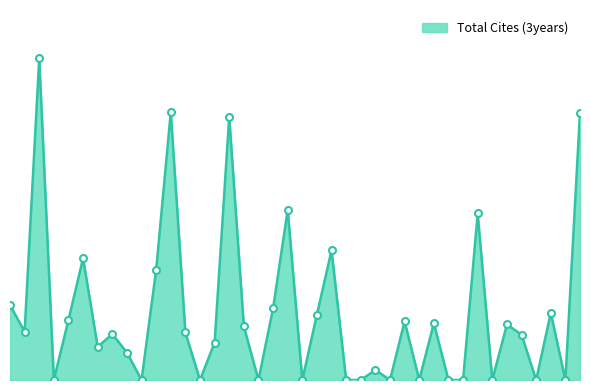

What is the average value?

970